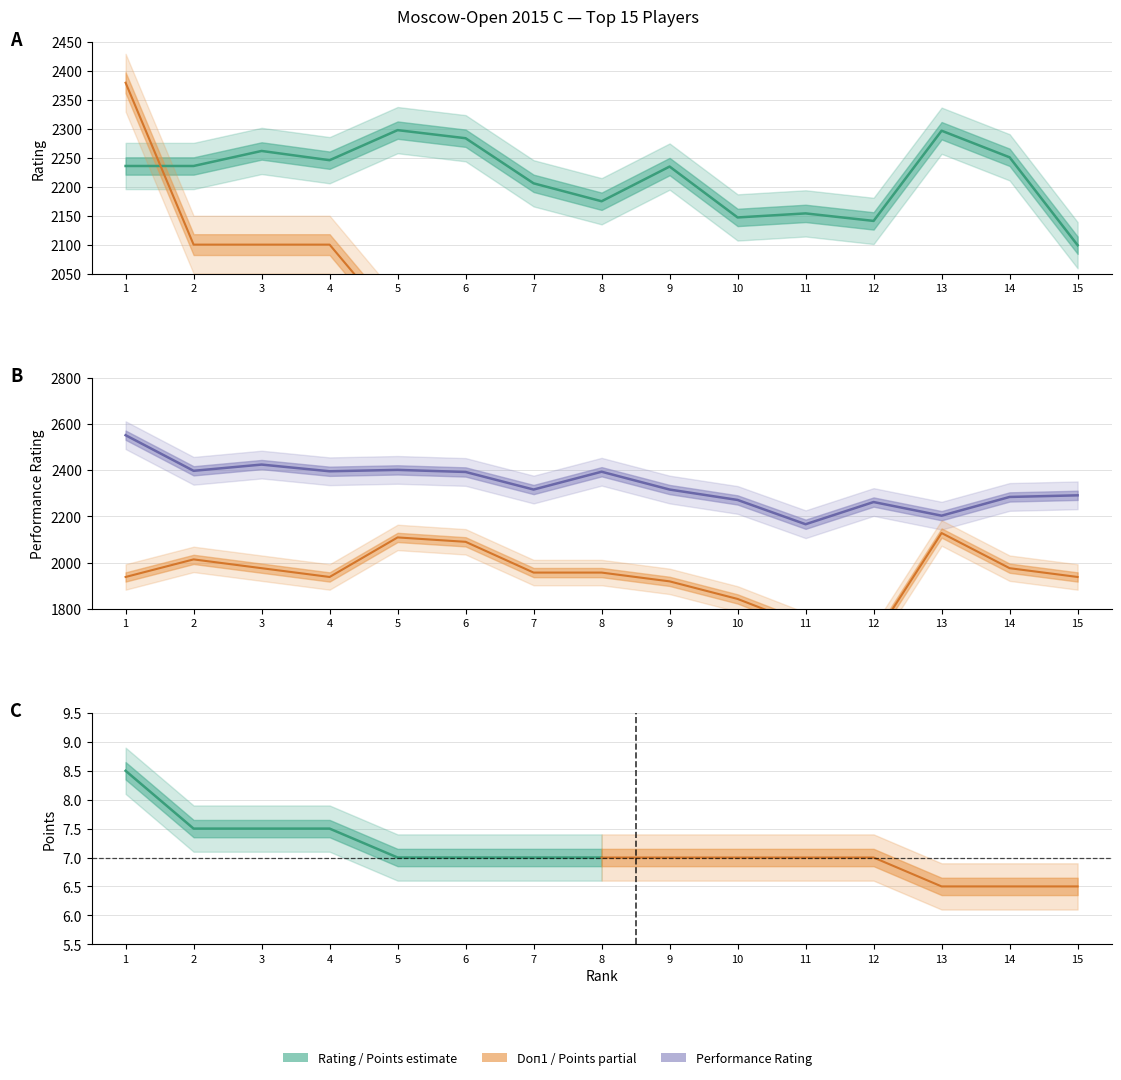

At which category is the sum across all series the highest?

1